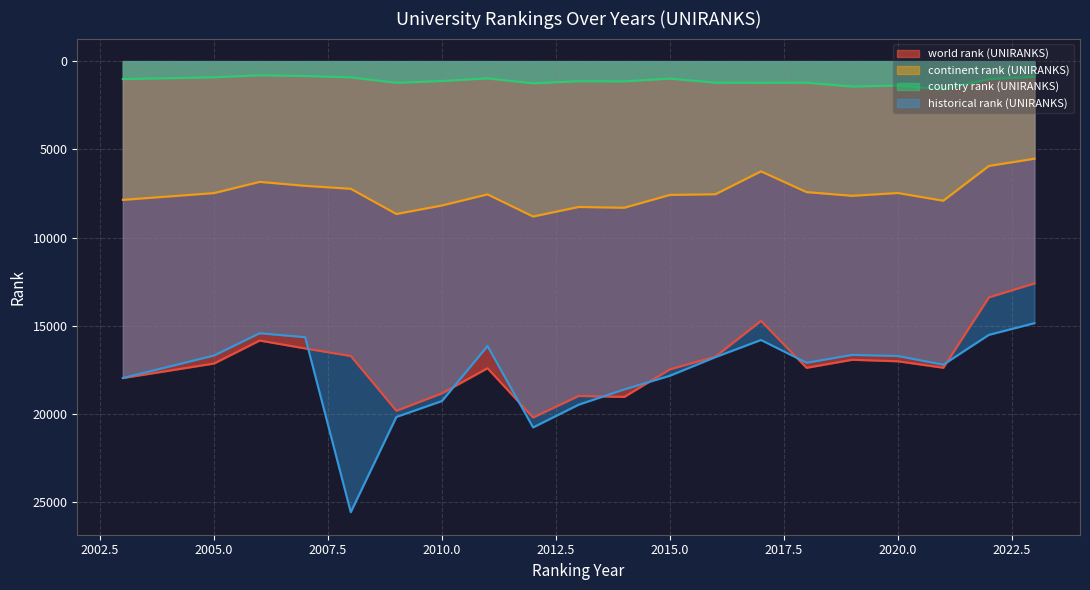

True or false: country rank (UNIRANKS) and historical rank (UNIRANKS) intersect in this chart.

False